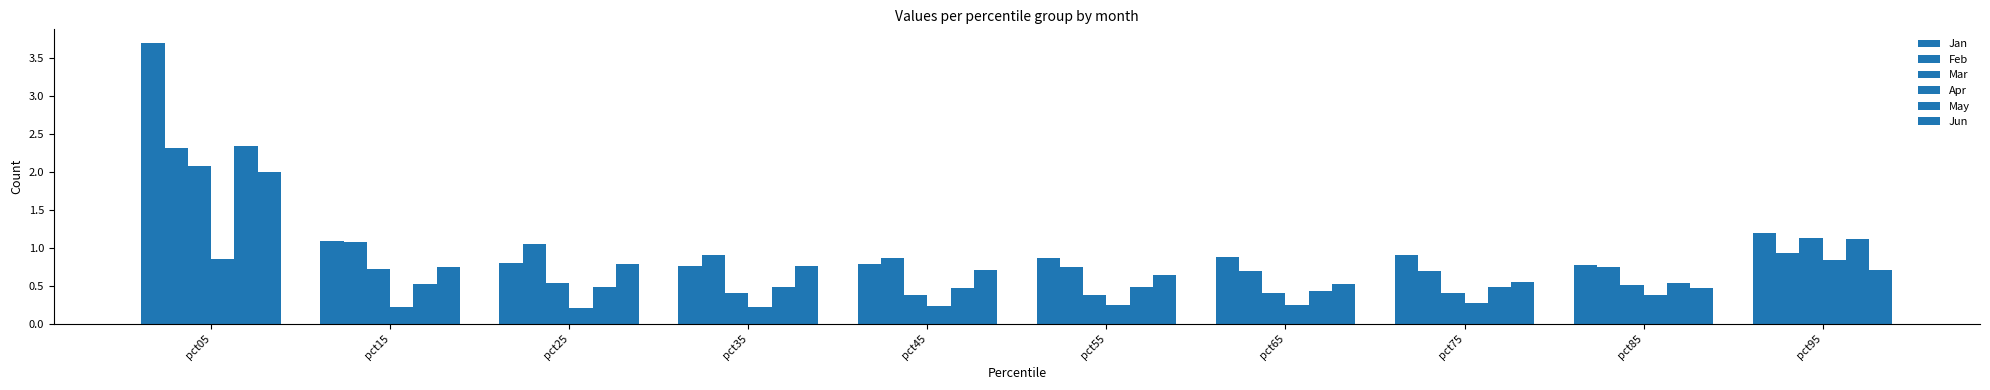

Does the chart contain any negative values?

No